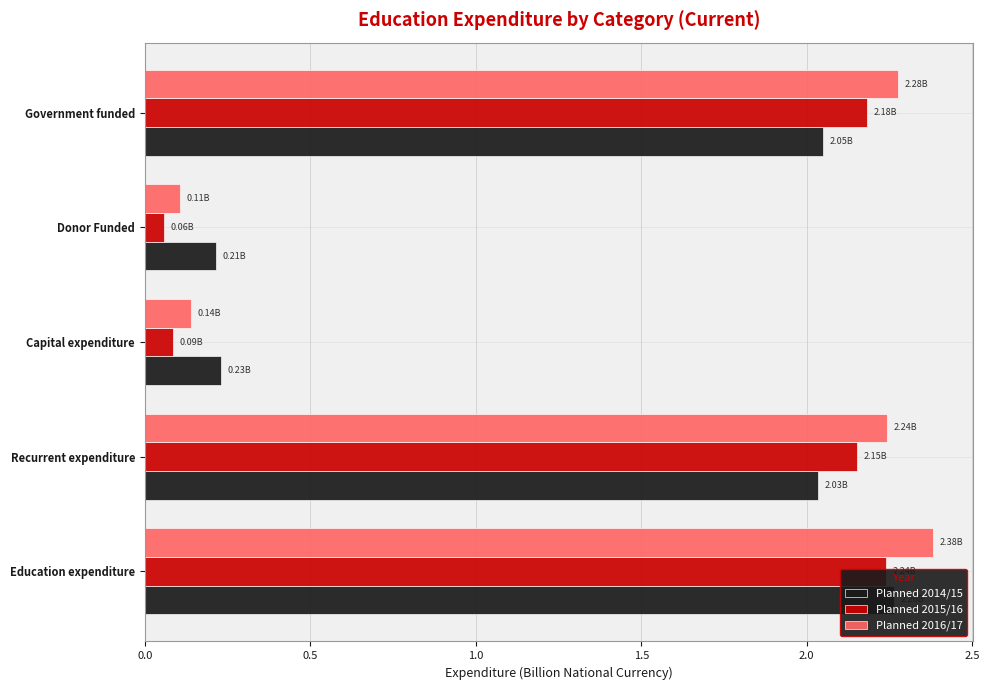

Which series has the largest range (max minus min)?

Planned 2016/17